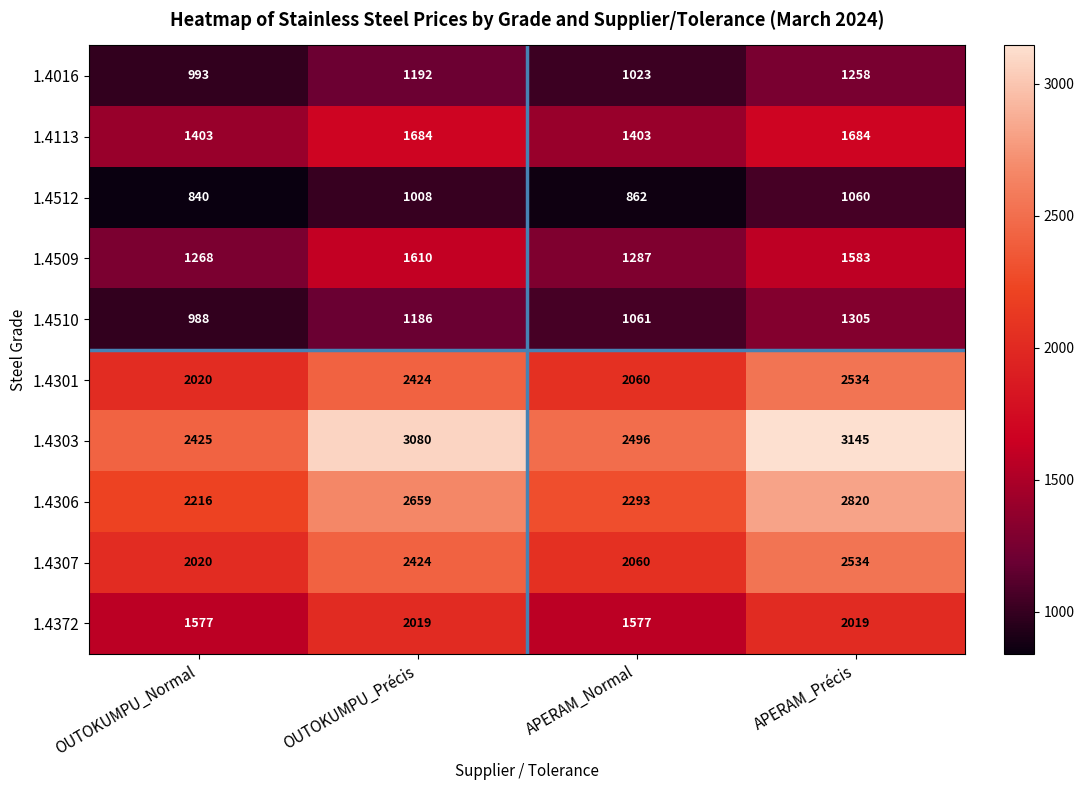

What is the sum of the 1.4512 values at OUTOKUMPU_Normal and OUTOKUMPU_Précis?

1848